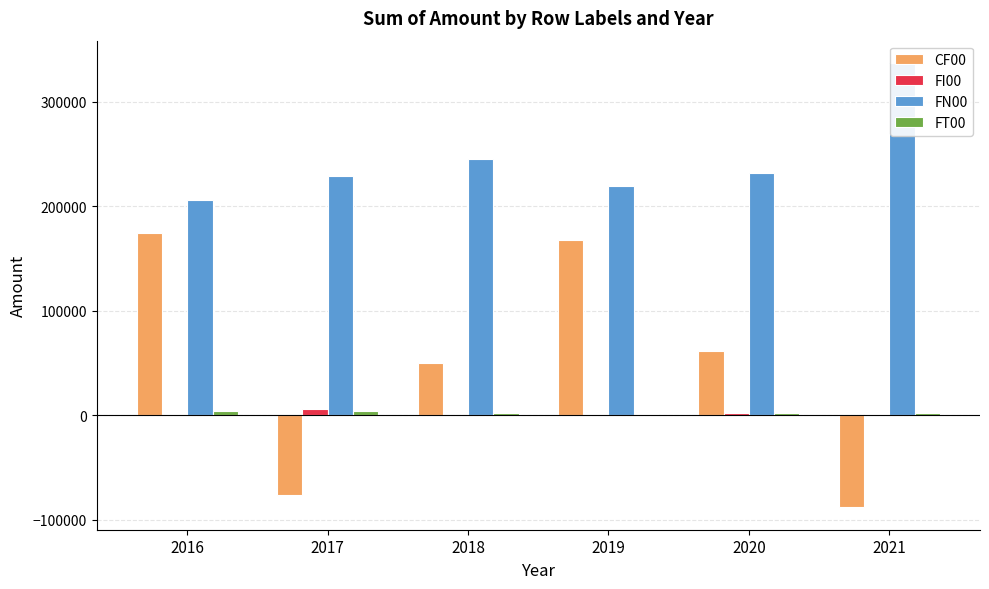

What is the difference between the second highest and minimum values in the FN00 series?

39667.8